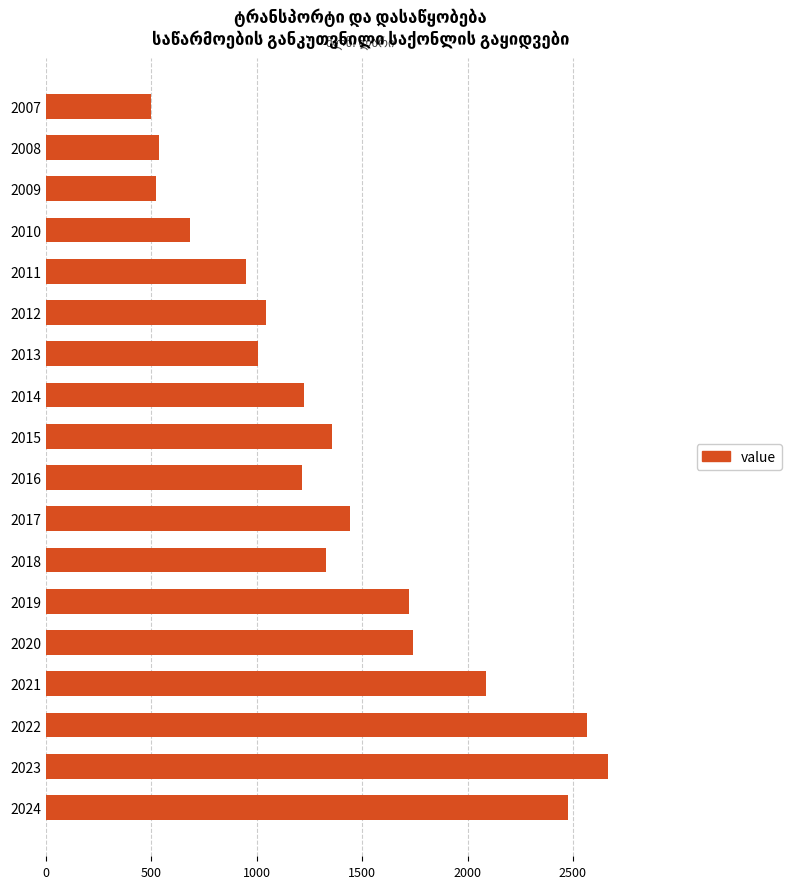

What is the value of the 6th bar from the top?

1045.8